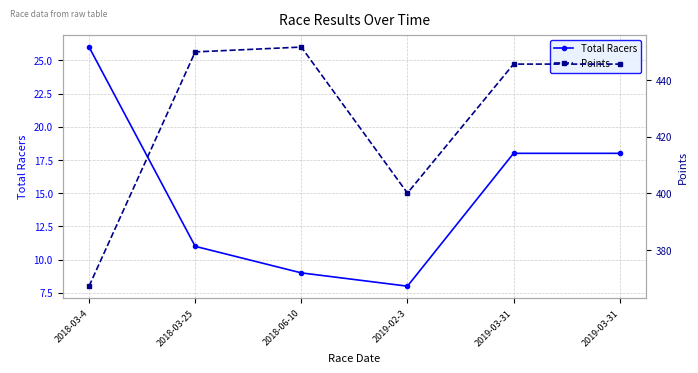

What is the label of the 2nd point from the left?

2018-03-25